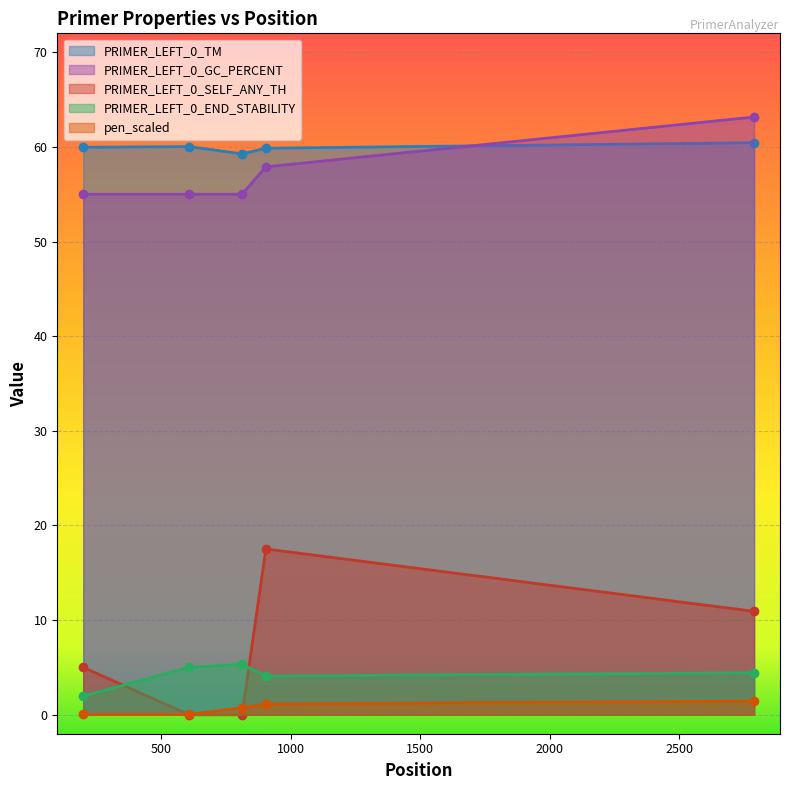

True or false: PRIMER_LEFT_0_TM has a value of 60.4 at 2788.

True